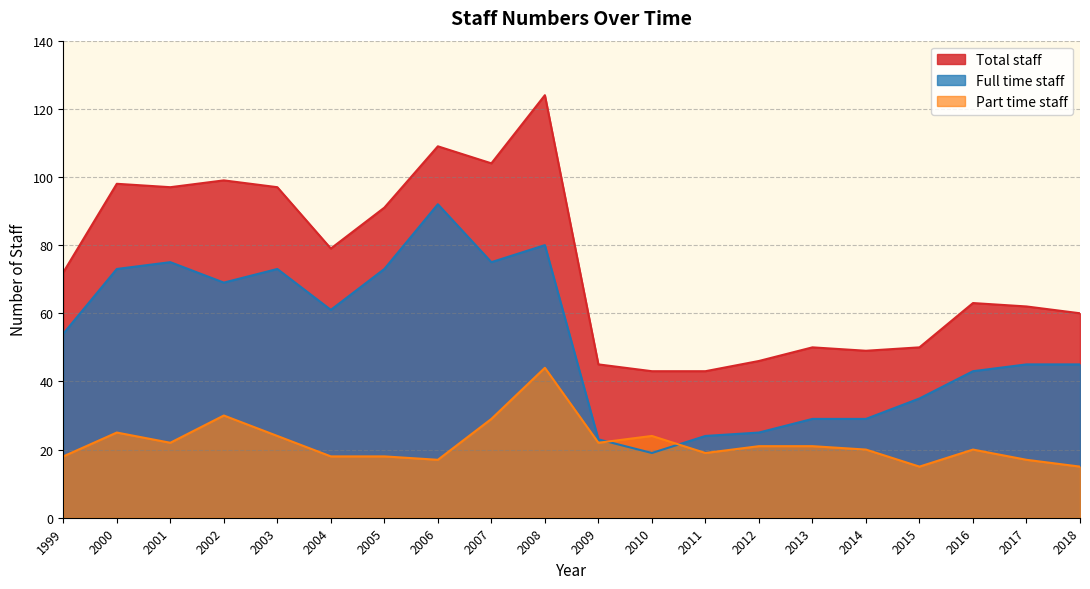

What is the value of the Total staff point at the 10th from the left?

124